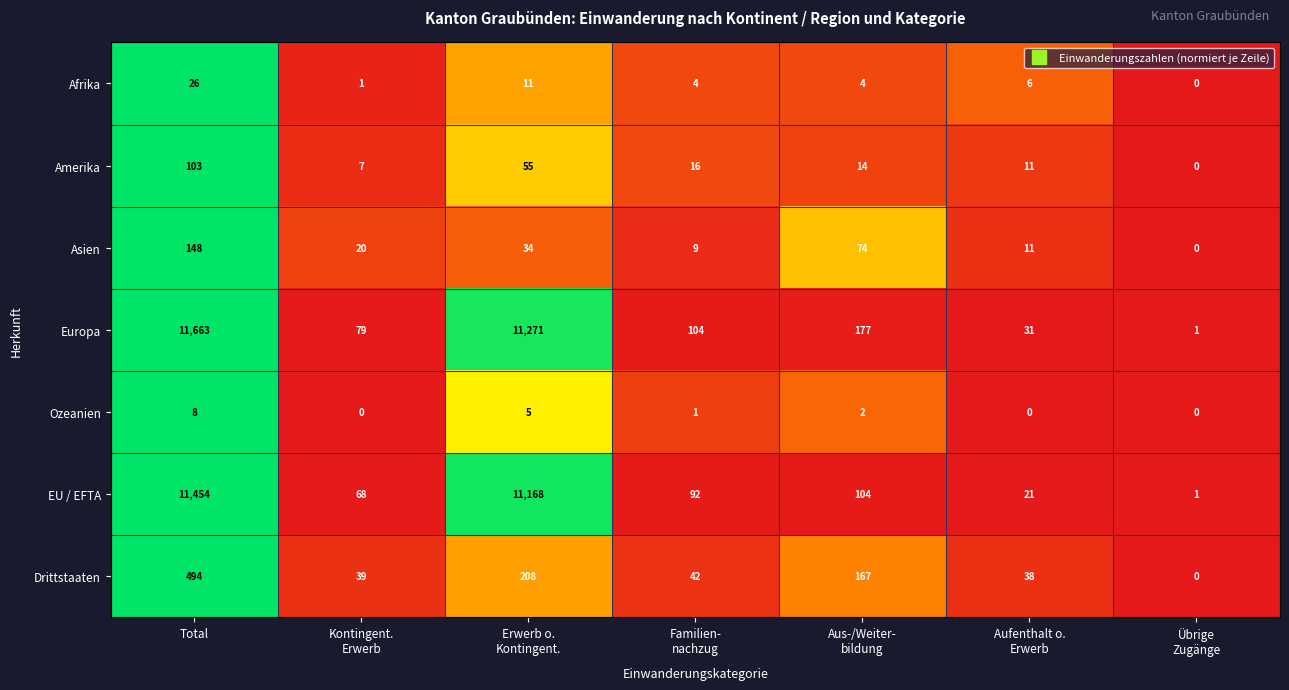

List the series in order of their peak value, lowest first.

Ozeanien, Afrika, Amerika, Asien, Drittstaaten, EU / EFTA, Europa